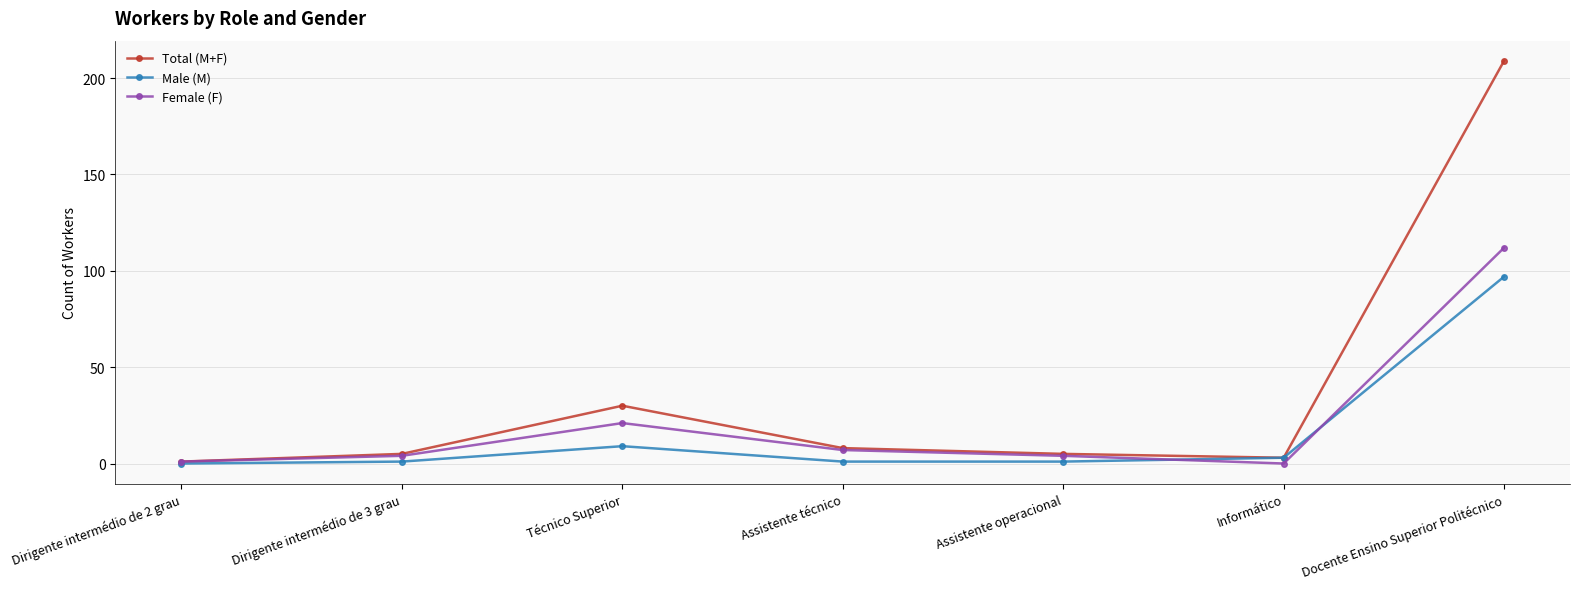

Rank the series at Docente Ensino Superior Politécnico from lowest to highest value.

Male (M), Female (F), Total (M+F)